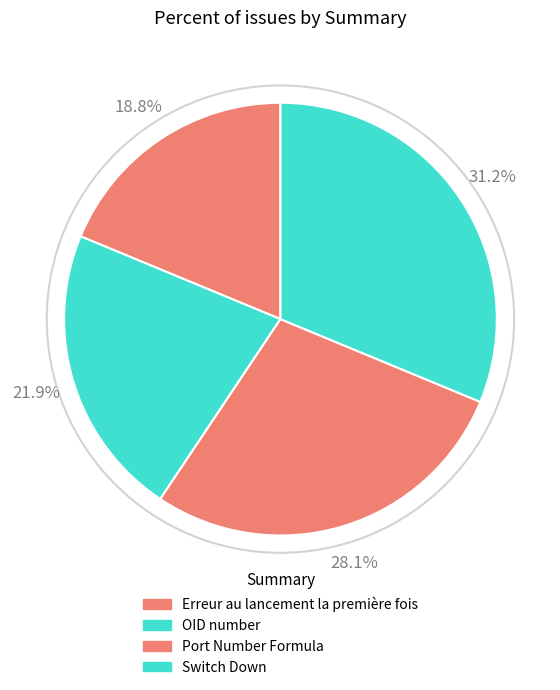

Which slice is the smallest?

Erreur au lancement la première fois